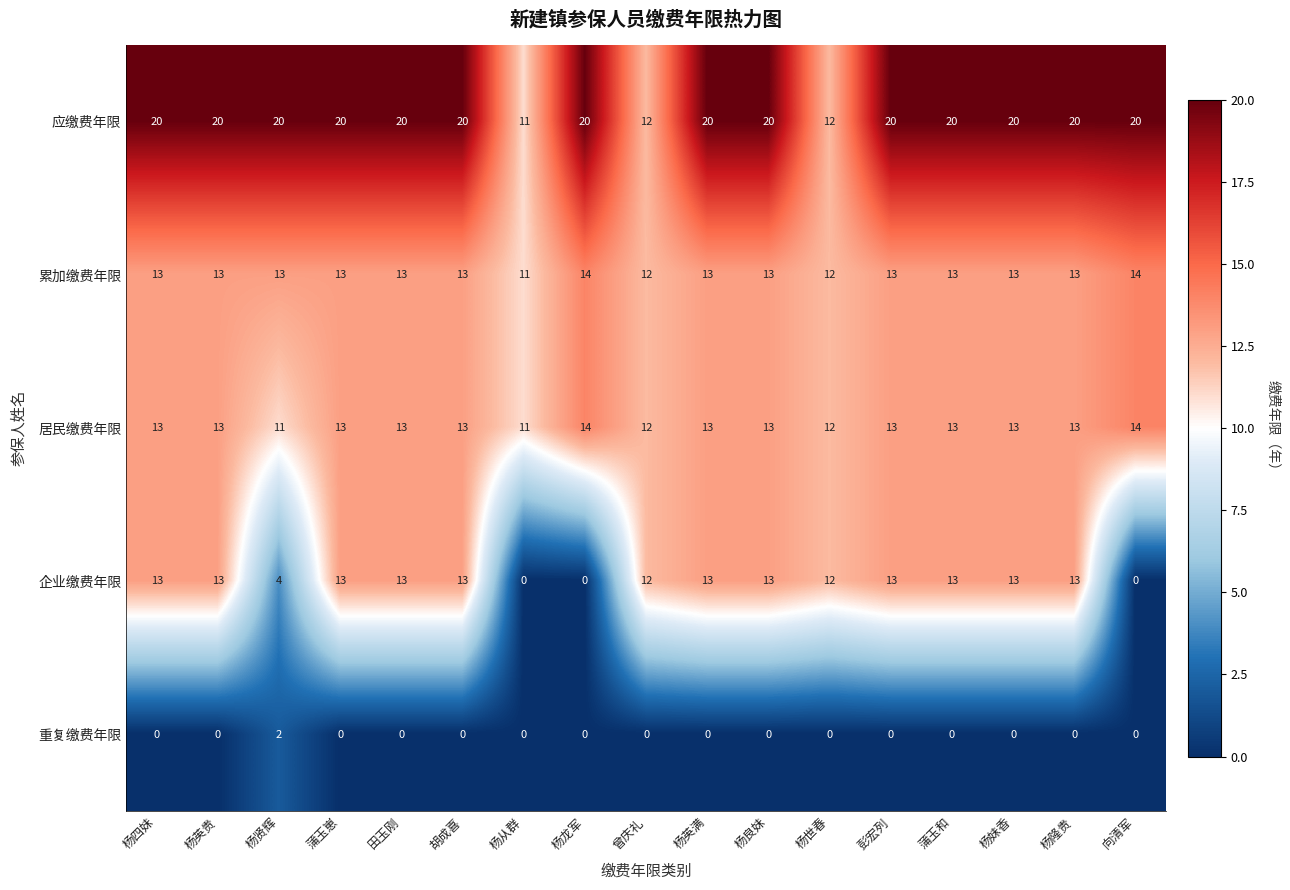

Which series has the largest total across all categories?

应缴费年限